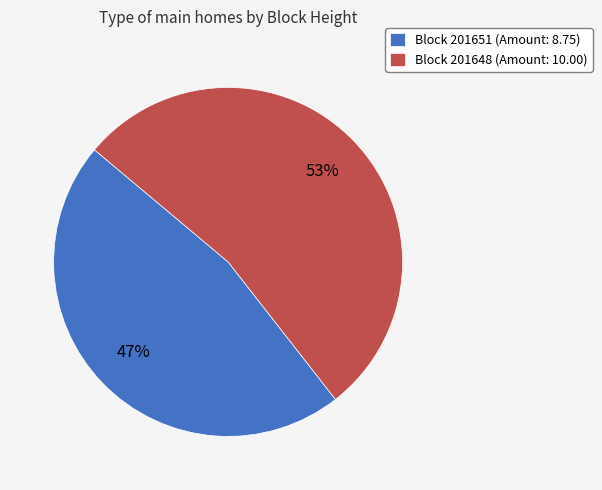

Which category accounts for the majority?

Block 201648 (Amount: 10.00)